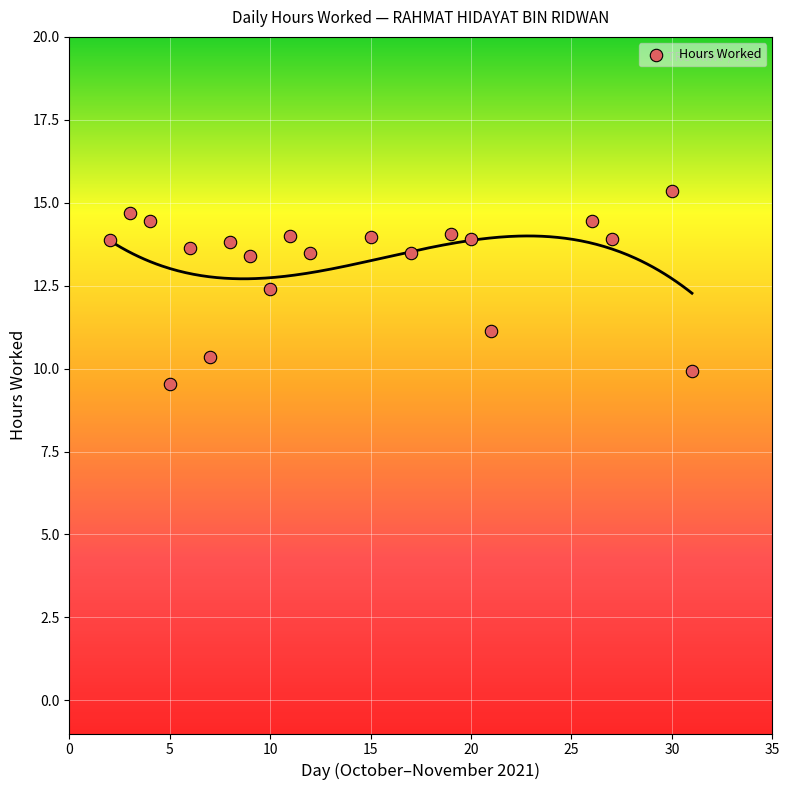

What Y value in the scatter plot is closest to 12?

12.4